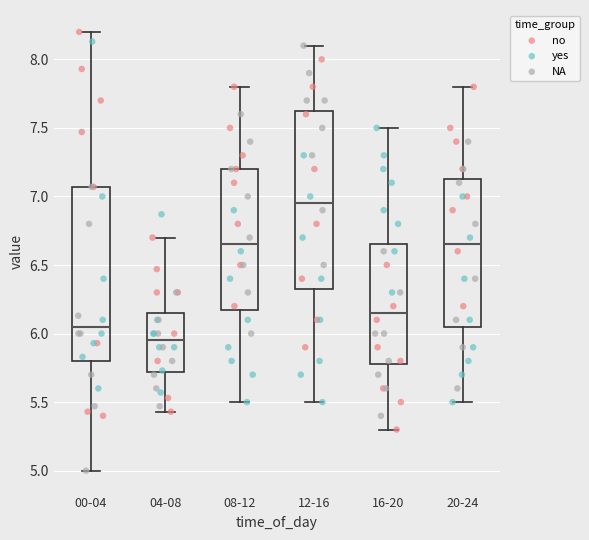

Reading left to right, transcribe this box plot: for each box, give where its median line is, the range the box spans, and where its two whiskers end, as read against the y-axis. The values are not printed on the chart, so give them approximately, as read against the axis.

00-04: median 6.05, box 5.80 to 7.05, whiskers 5.00 to 8.20
04-08: median 5.95, box 5.70 to 6.15, whiskers 5.45 to 6.70
08-12: median 6.65, box 6.20 to 7.20, whiskers 5.50 to 7.80
12-16: median 6.95, box 6.35 to 7.65, whiskers 5.50 to 8.10
16-20: median 6.15, box 5.80 to 6.65, whiskers 5.30 to 7.50
20-24: median 6.65, box 6.05 to 7.15, whiskers 5.50 to 7.80